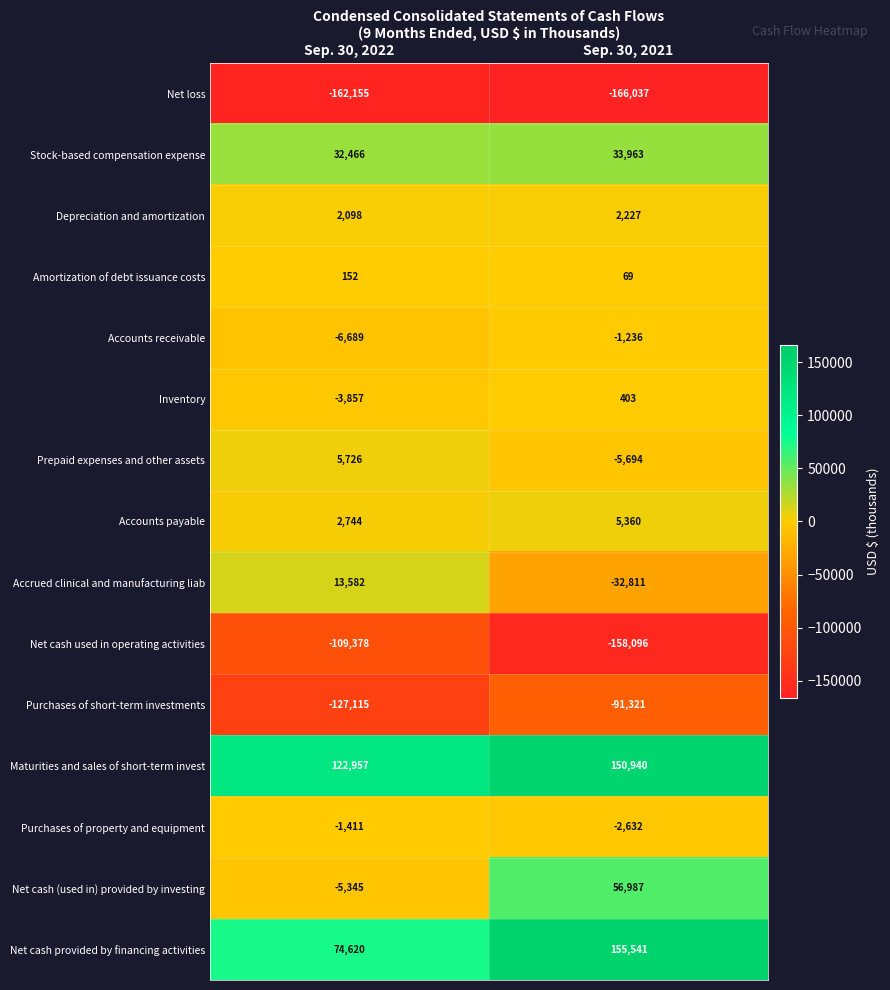

True or false: Inventory has a value of 403 at Sep. 30, 2021.

True